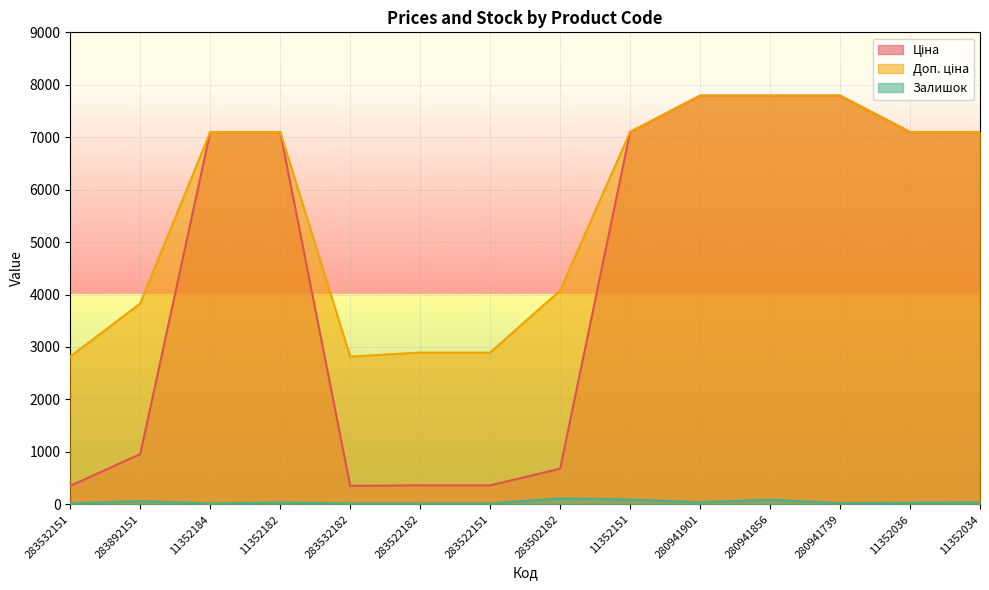

The value of Залишок at 11352034 is 34.0. True or false?

True